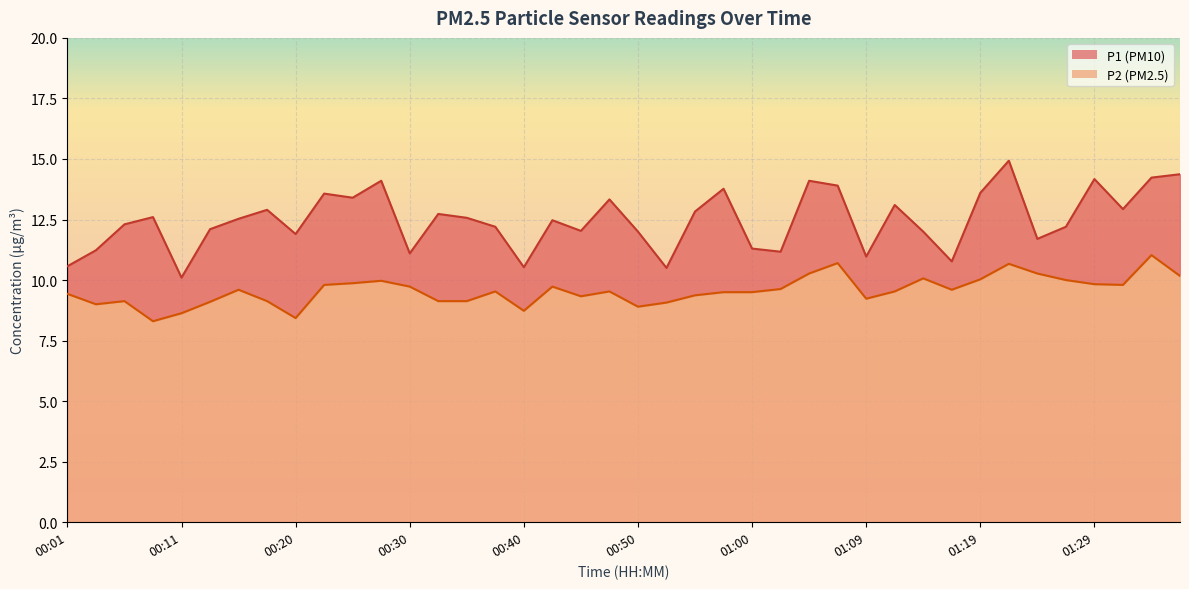

True or false: P2 and P1 intersect in this chart.

False